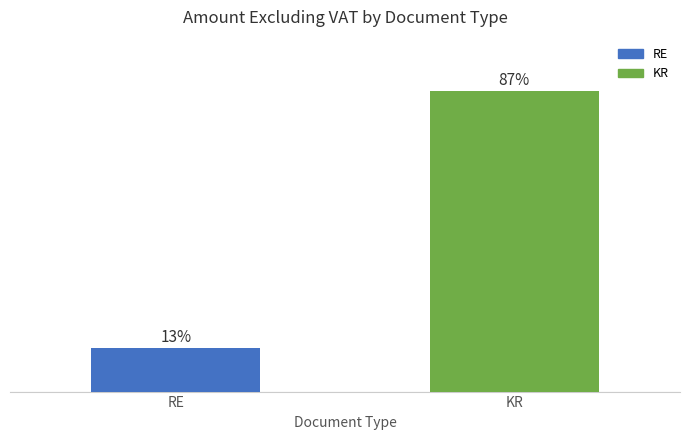

Is it true that the value at RE is 12.7?

True